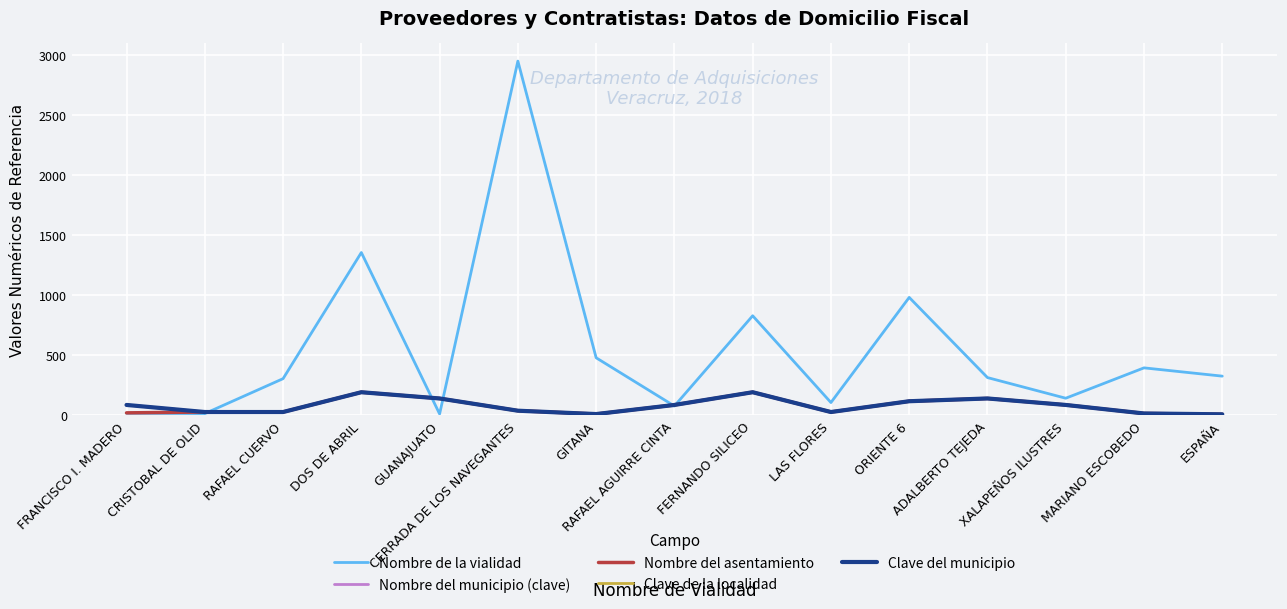

Is this an area chart (filled region under the line)?

No